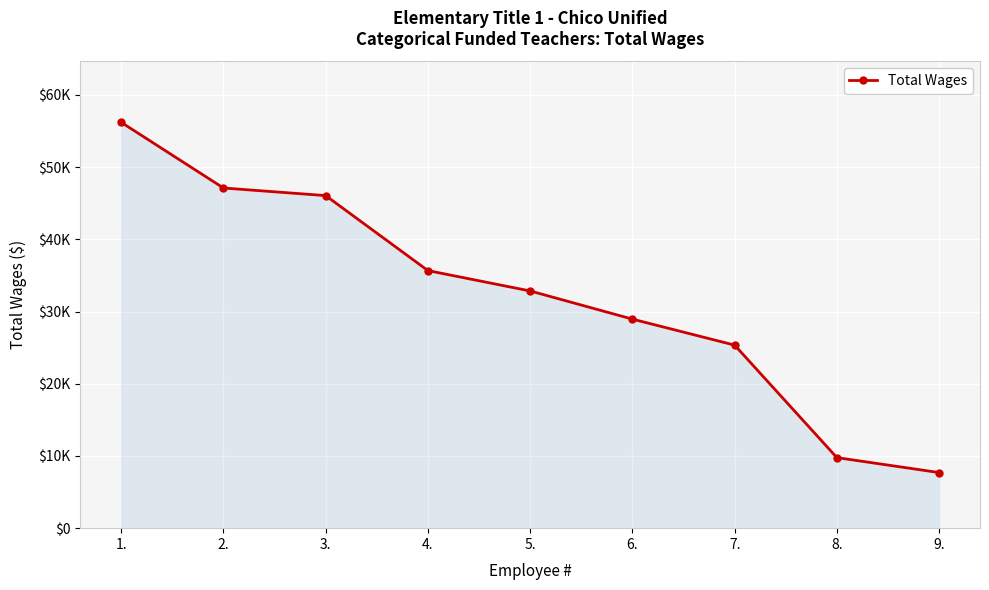

What position from the left is 4.?

4